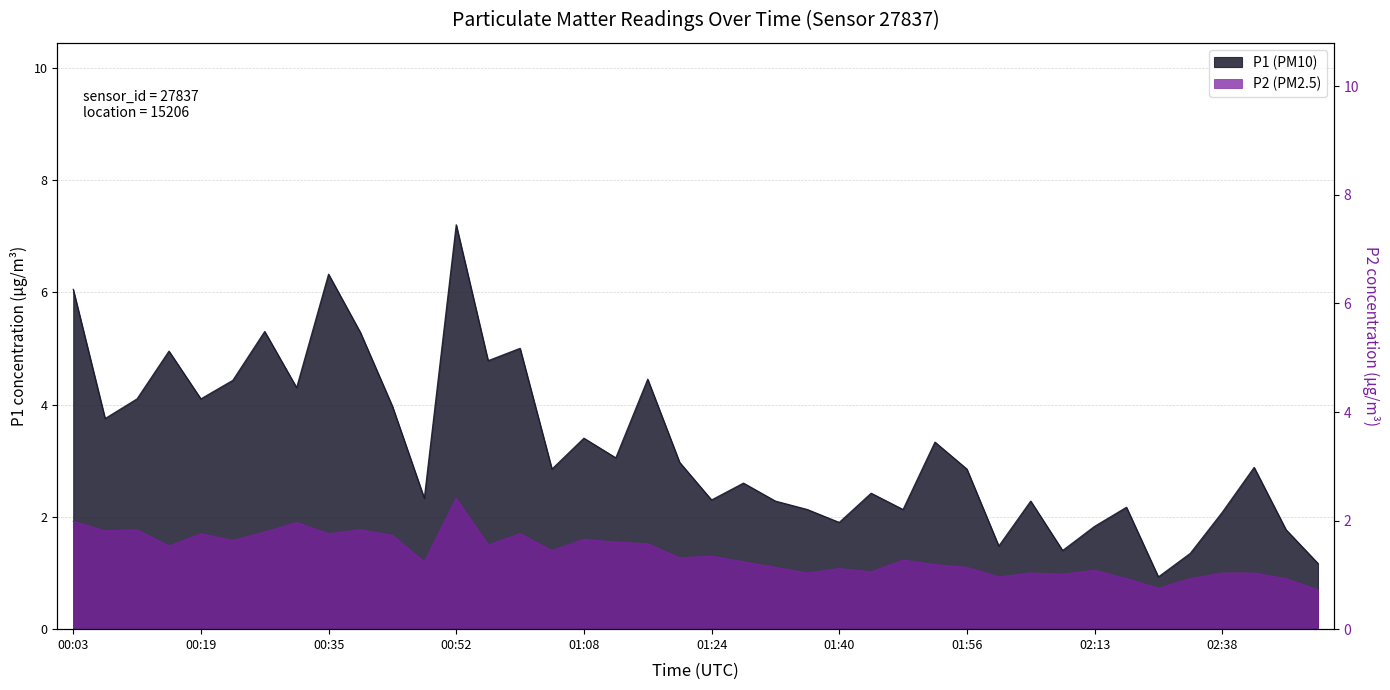

What is the sum of the P1 values at 01:00 and 02:42?

7.9